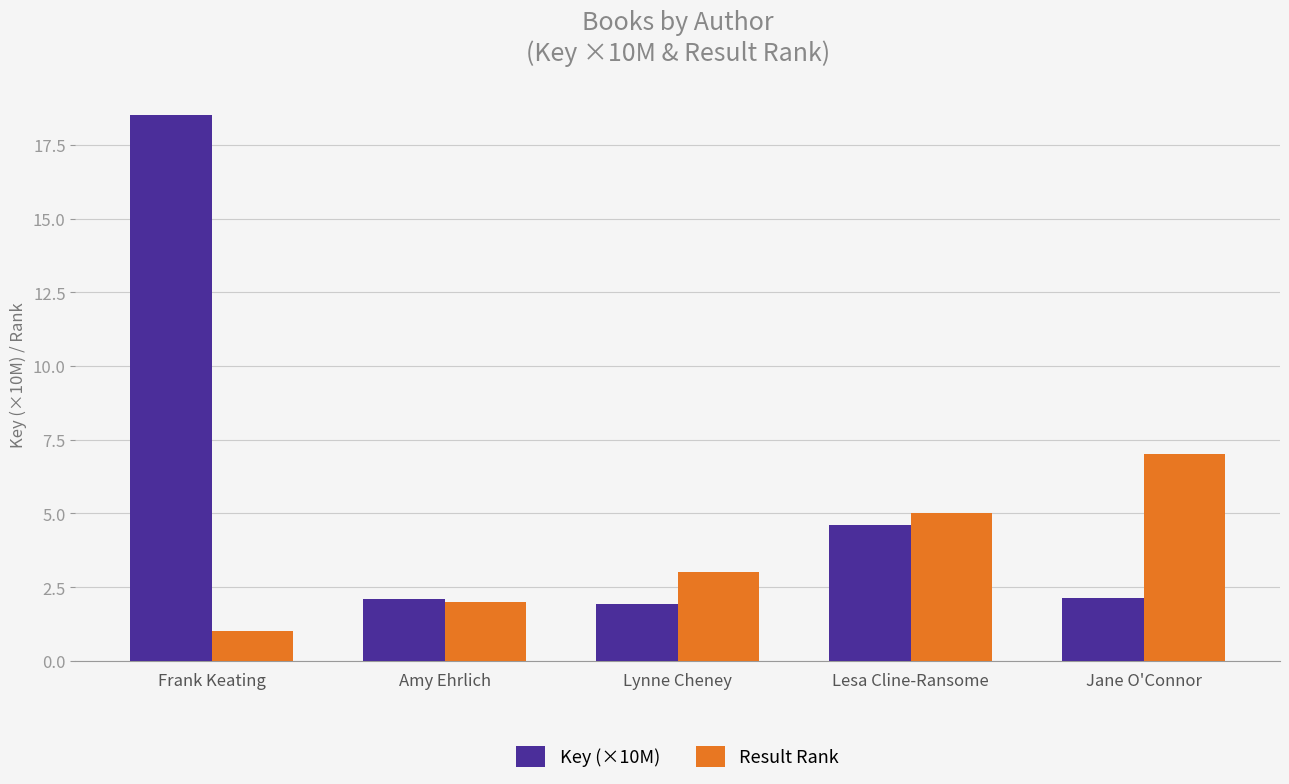

Reading left to right, extract all data points from this chart.

Key (×10M): 18.5	2.1	1.9	4.6	2.1
Result Rank: 1.0	2.0	3.0	5.0	7.0